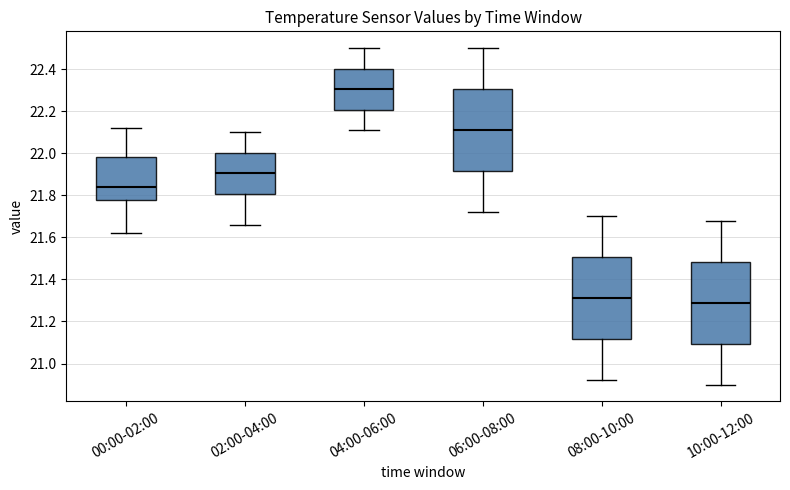

Reading left to right, read every box against the y-axis: the position of its median line, the range the box covers, and the ends of its whiskers. The values are not printed on the chart, so give them approximately, as read against the axis.

00:00-02:00: median 21.84, box 21.78 to 21.98, whiskers 21.62 to 22.12
02:00-04:00: median 21.90, box 21.80 to 22.00, whiskers 21.66 to 22.10
04:00-06:00: median 22.30, box 22.20 to 22.40, whiskers 22.12 to 22.50
06:00-08:00: median 22.12, box 21.92 to 22.30, whiskers 21.72 to 22.50
08:00-10:00: median 21.32, box 21.12 to 21.50, whiskers 20.92 to 21.70
10:00-12:00: median 21.30, box 21.10 to 21.48, whiskers 20.90 to 21.68